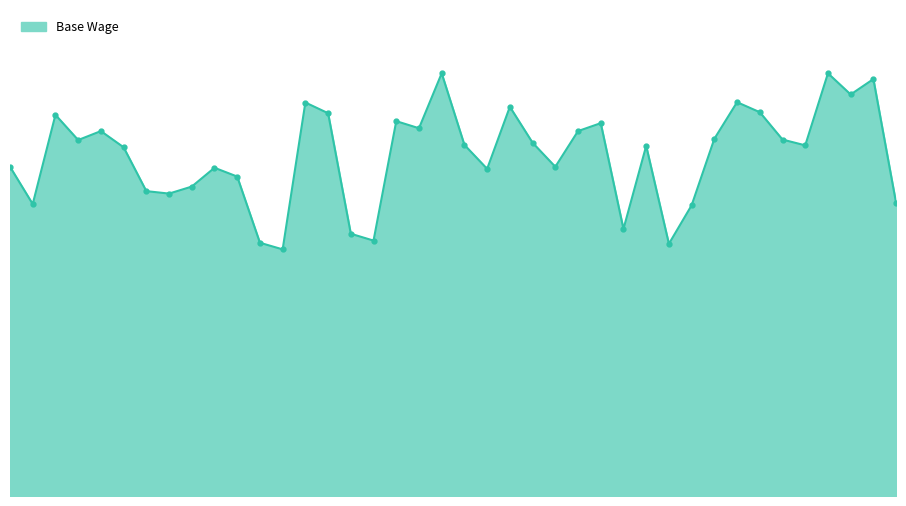

How many lines are shown in the chart?

1